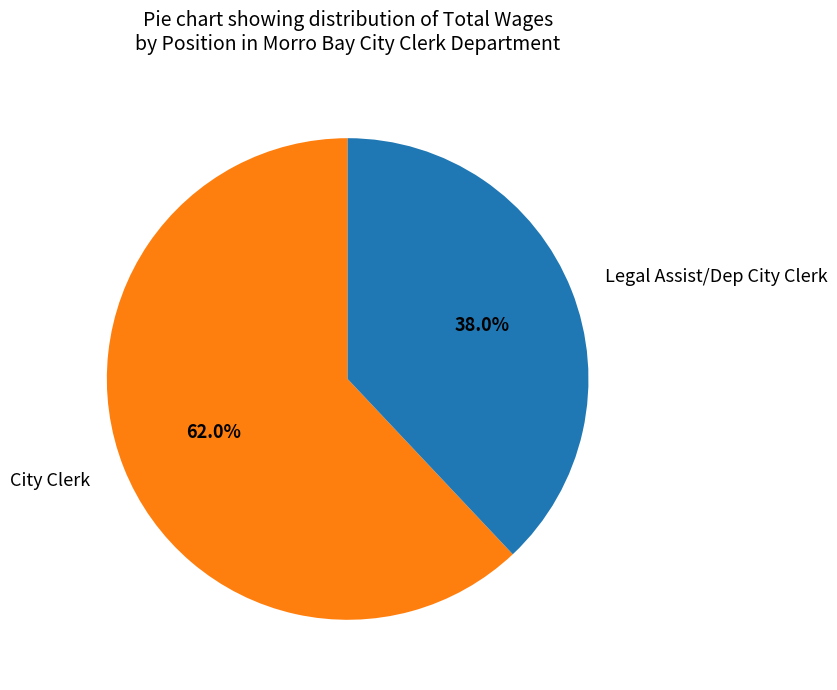

Count the number of slices in the pie.

2